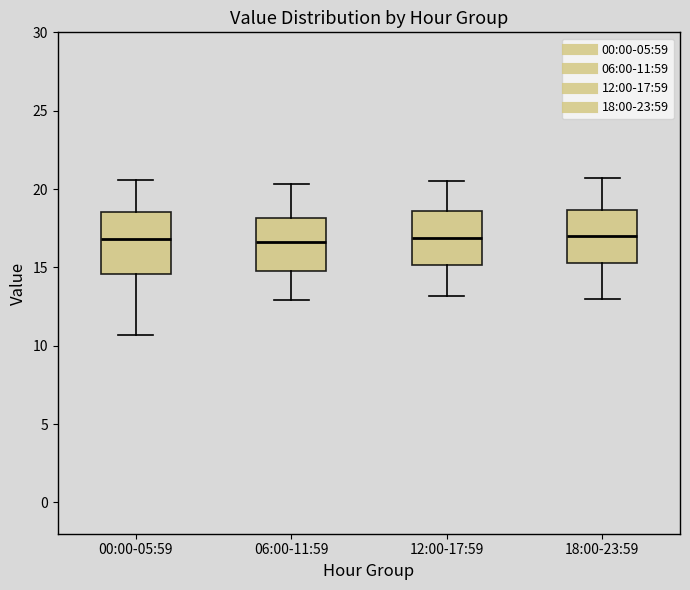

Where is the lower edge of the box for 12:00-17:59 on the y-axis? The values are not printed on the chart, so give them approximately, as read against the axis.

15.0